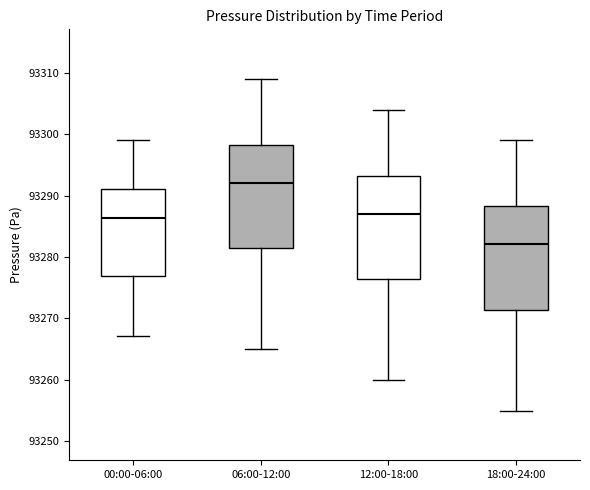

Reading left to right, read every box against the y-axis: the position of its median line, the range the box covers, and the ends of its whiskers. The values are not printed on the chart, so give them approximately, as read against the axis.

00:00-06:00: median 93286, box 93277 to 93291, whiskers 93267 to 93299
06:00-12:00: median 93292, box 93281 to 93298, whiskers 93265 to 93309
12:00-18:00: median 93287, box 93276 to 93293, whiskers 93260 to 93304
18:00-24:00: median 93282, box 93271 to 93288, whiskers 93255 to 93299